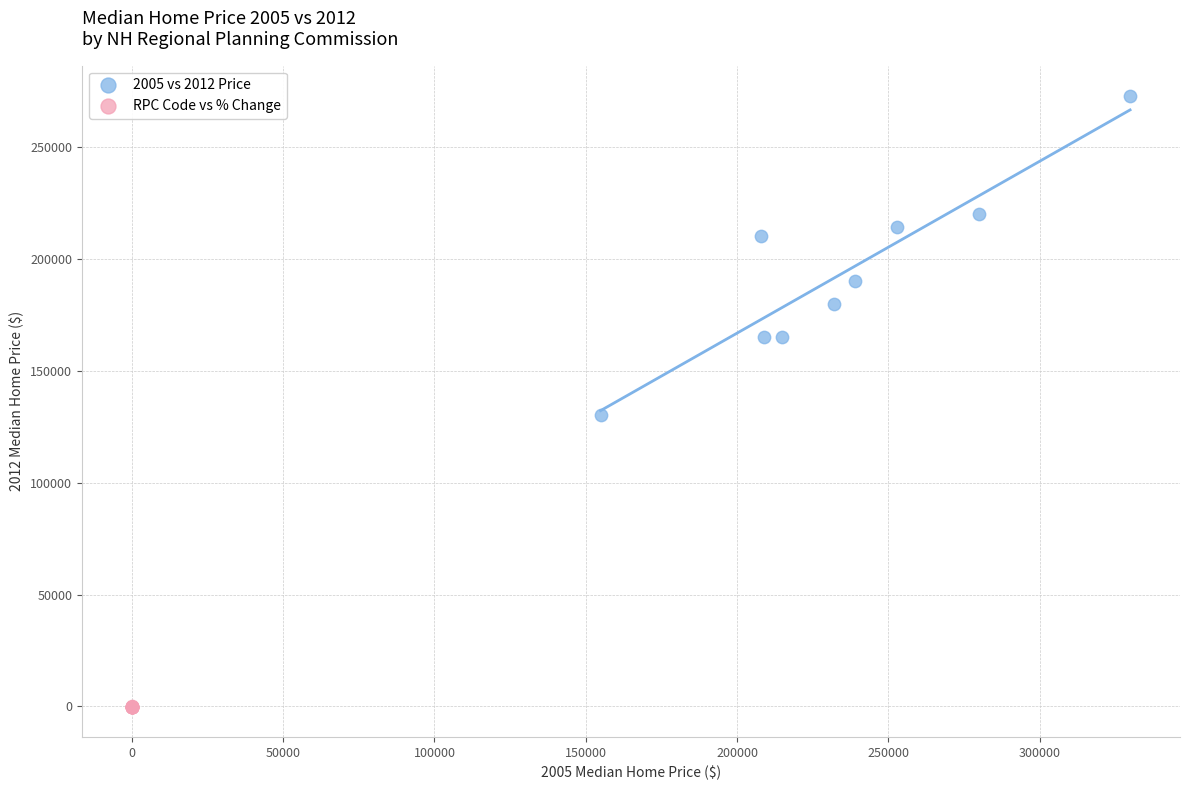

Which series has the widest spread of Y values?

2005 vs 2012 Price